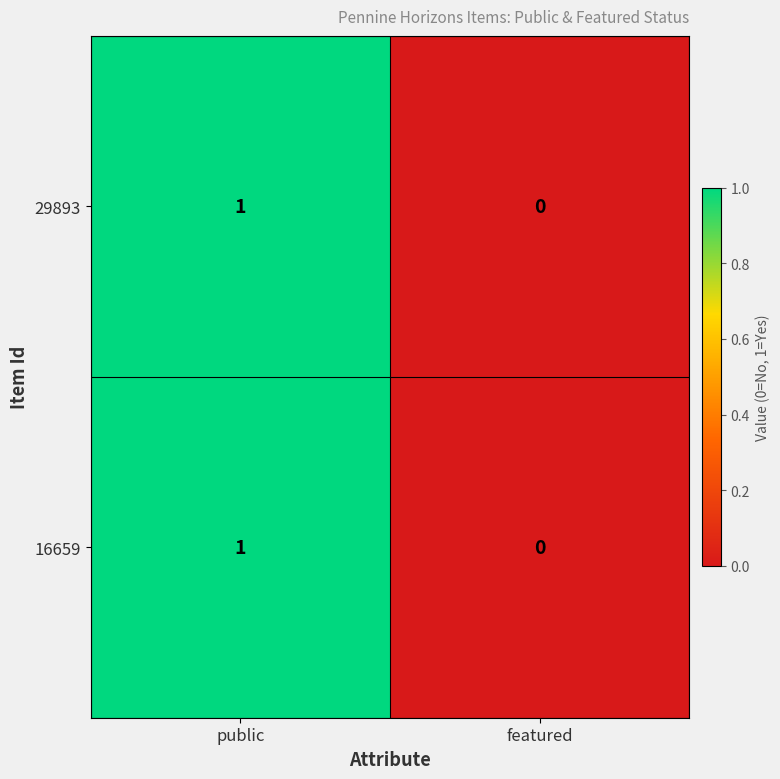

At which category is the sum across all series the highest?

public